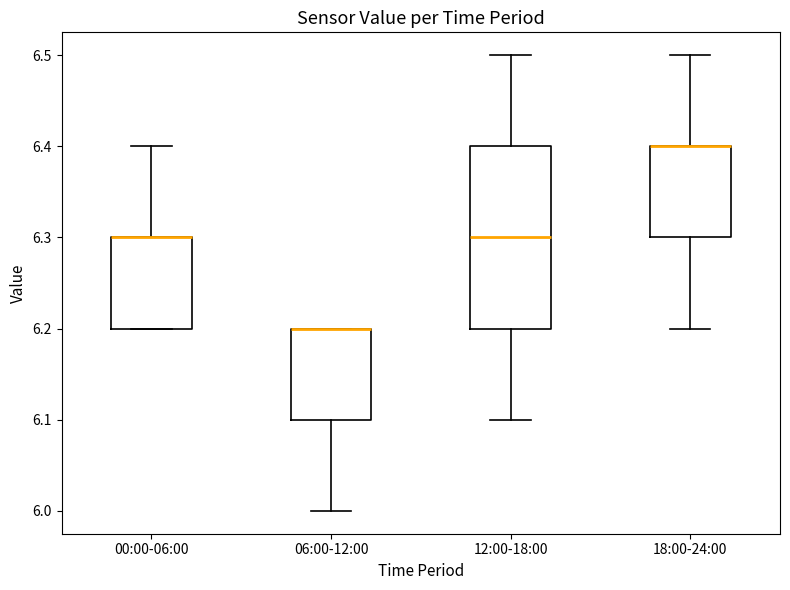

Reading left to right, transcribe this box plot: for each box, give where its median line is, the range the box spans, and where its two whiskers end, as read against the y-axis. The values are not printed on the chart, so give them approximately, as read against the axis.

00:00-06:00: median 6.3 (drawn on the box's upper edge), box 6.2 to 6.3, whiskers 6.2 to 6.4
06:00-12:00: median 6.2 (drawn on the box's upper edge), box 6.1 to 6.2, whiskers 6.0 to 6.2
12:00-18:00: median 6.3, box 6.2 to 6.4, whiskers 6.1 to 6.5
18:00-24:00: median 6.4 (drawn on the box's upper edge), box 6.3 to 6.4, whiskers 6.2 to 6.5